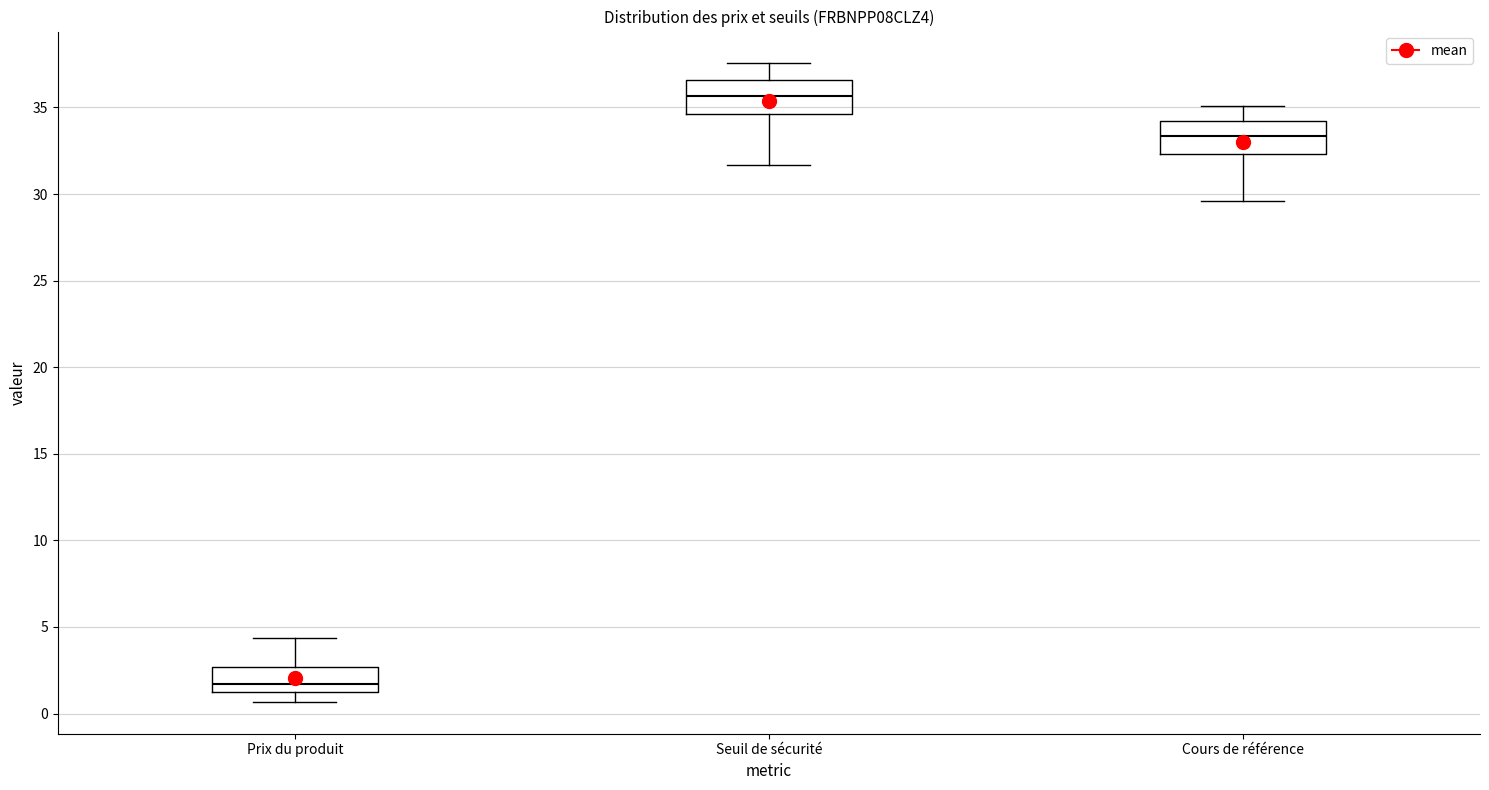

Reading left to right, read every box against the y-axis: the position of its median line, the range the box covers, and the ends of its whiskers. The values are not printed on the chart, so give them approximately, as read against the axis.

Prix du produit: median 1.5, box 1.0 to 2.5, whiskers 0.5 to 4.5
Seuil de sécurité: median 35.5, box 34.5 to 36.5, whiskers 31.5 to 37.5
Cours de référence: median 33.5, box 32.5 to 34.0, whiskers 29.5 to 35.0